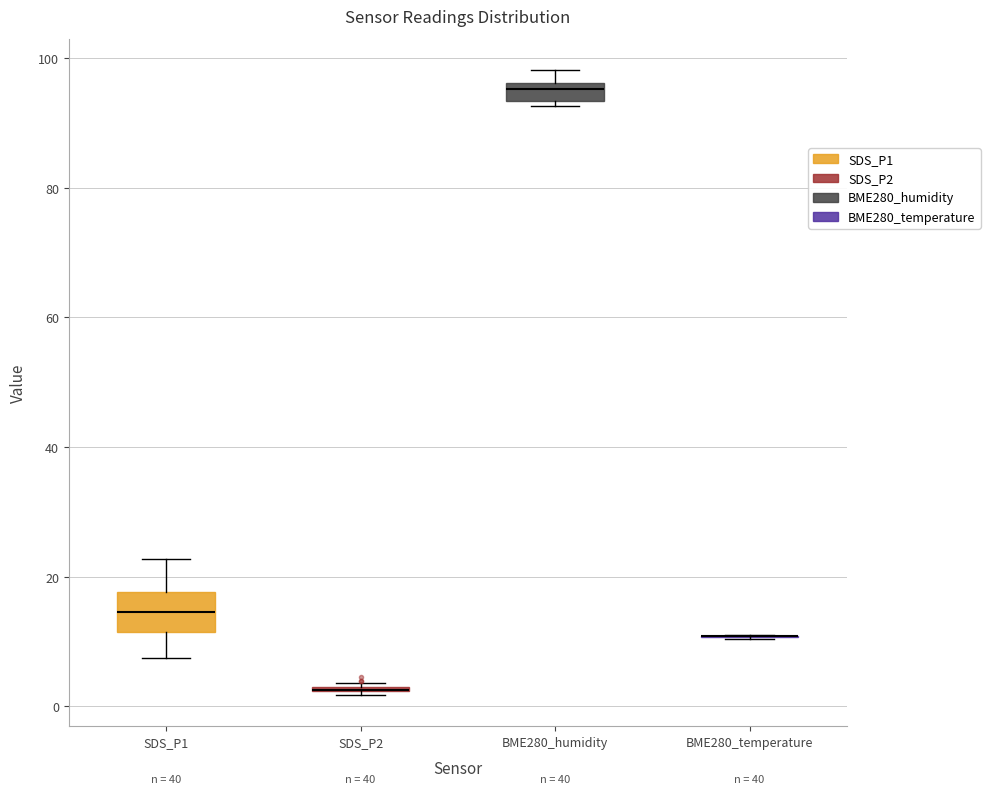

Which box is the tallest, from its lower edge to its upper edge?

SDS_P1